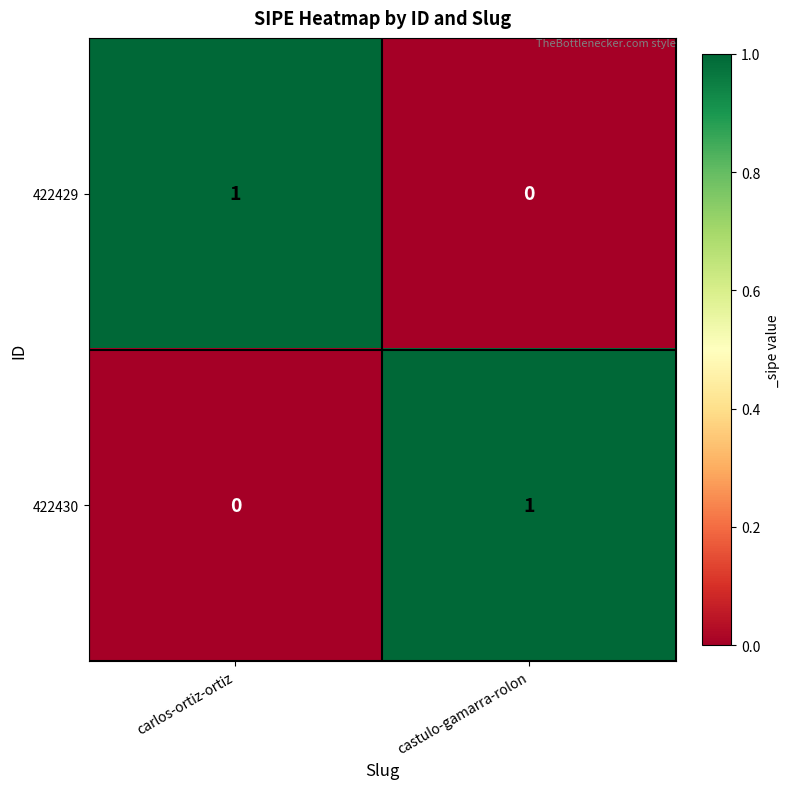

True or false: 422430 has a value of -1 at carlos-ortiz-ortiz.

False